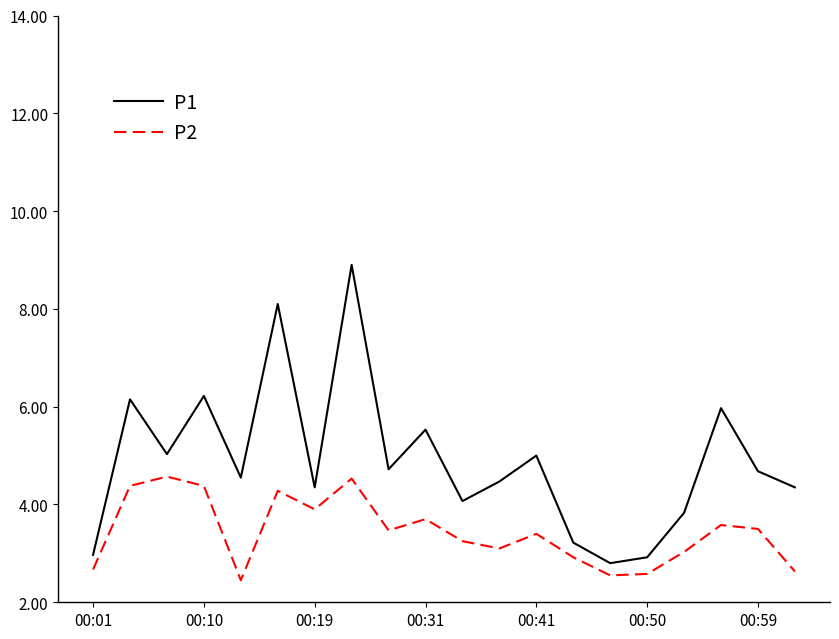

Does the chart display data point markers on the line(s)?

No